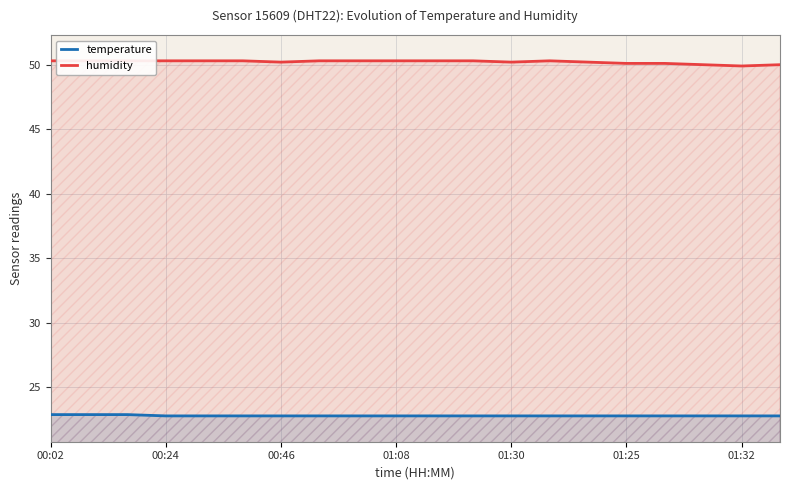

How many interior local valleys does the humidity series have?

3